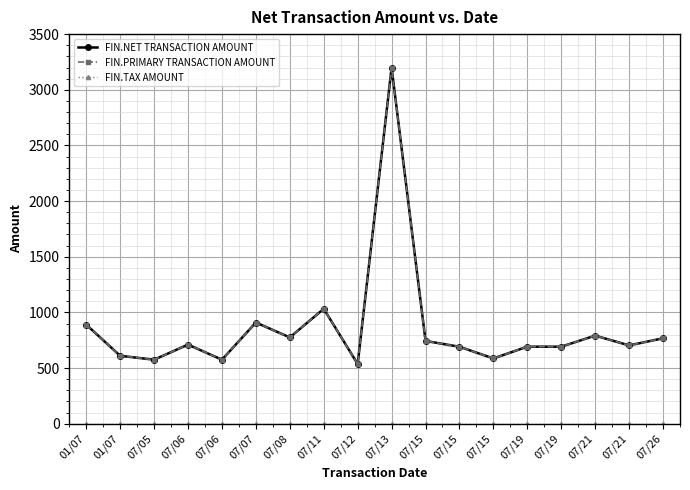

Is this an area chart (filled region under the line)?

No